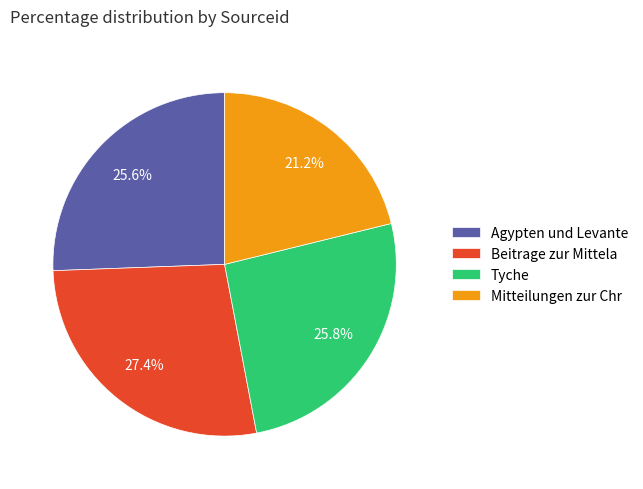

How many slices are in this pie chart?

4